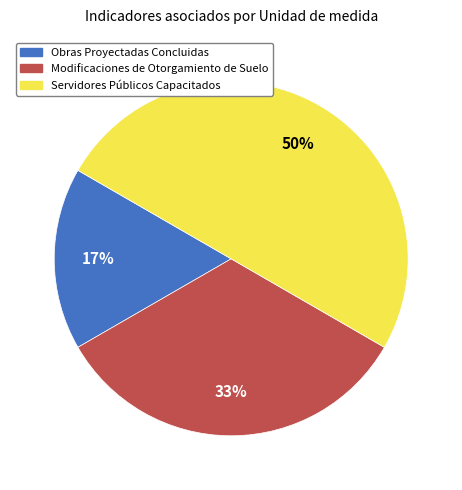

Combined, do Servidores Públicos Capacitados and Modificaciones de Otorgamiento de Suelo account for over 50%?

Yes